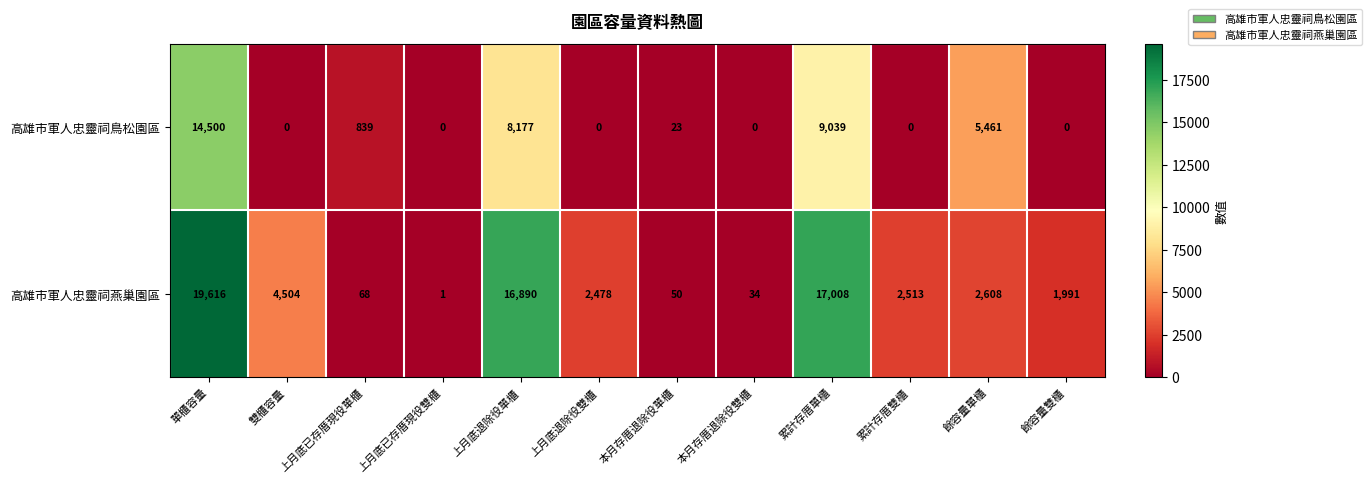

What is the difference between the maximum and minimum values in the 高雄市軍人忠靈祠燕巢園區 series?

19615